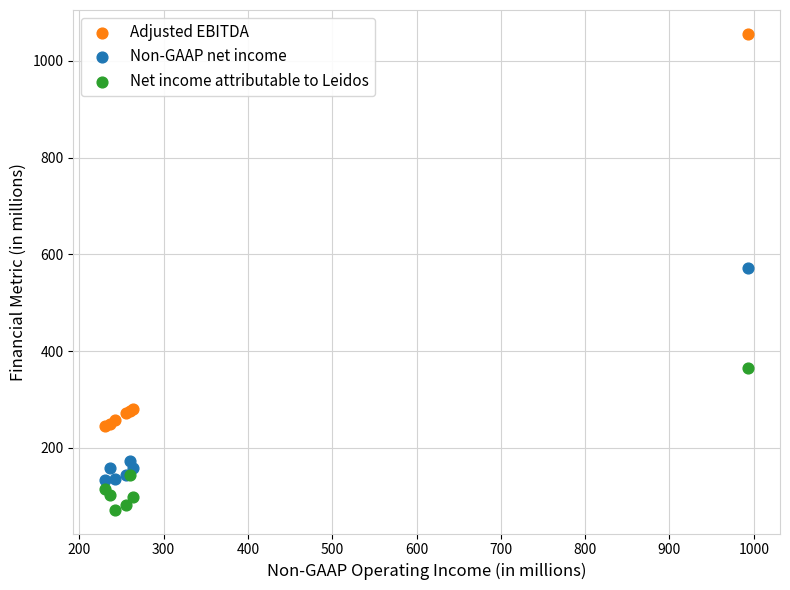

Which series contains the lowest Y value?

Net income attributable to Leidos